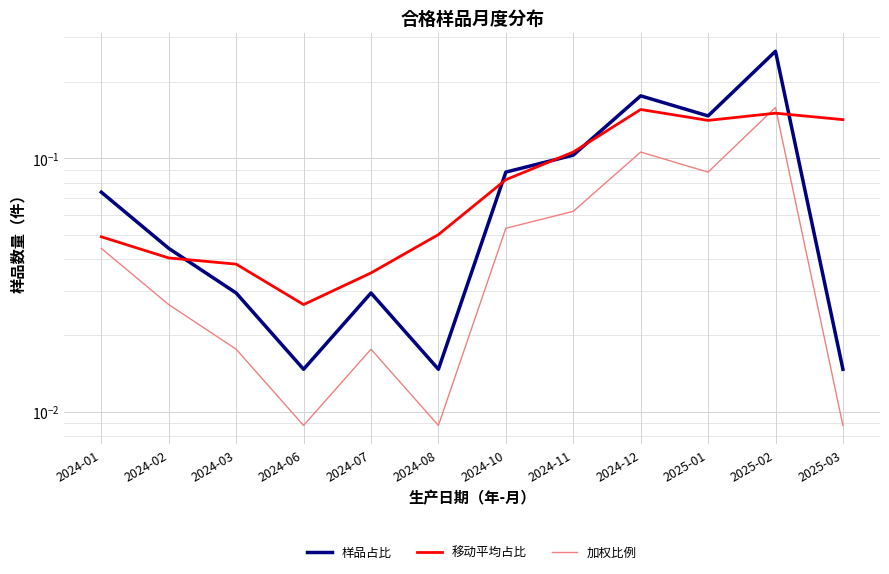

Where do 加权比例 and 移动平均占比 first cross each other?

2025-01 and 2025-02